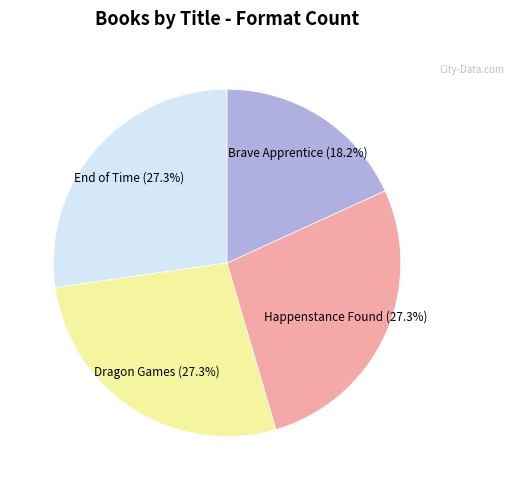

Is there any slice that represents more than half of the pie?

No